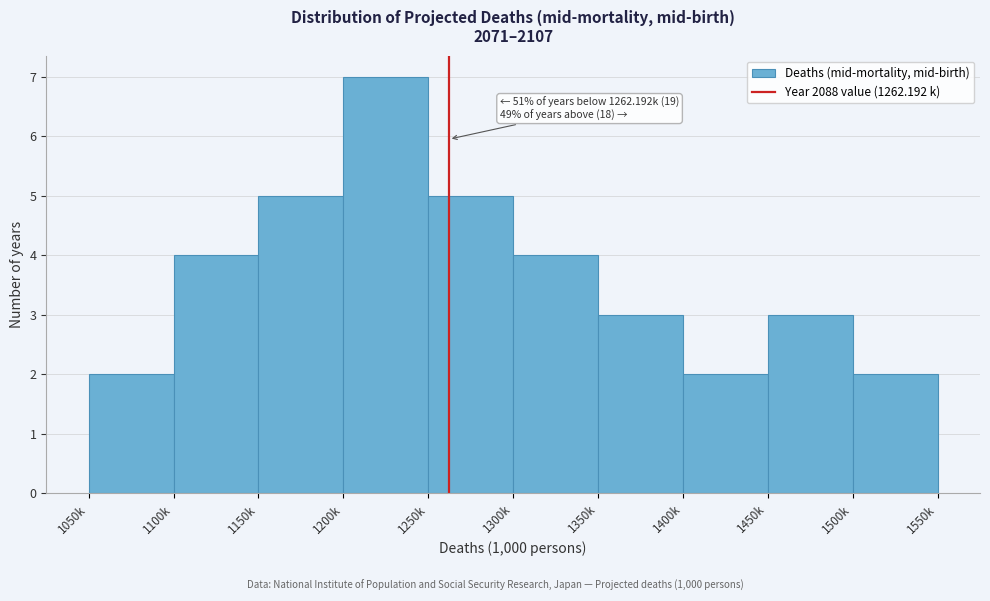

Reading right to left, what are all the values shown in this chart?

2	3	2	3	4	5	7	5	4	2